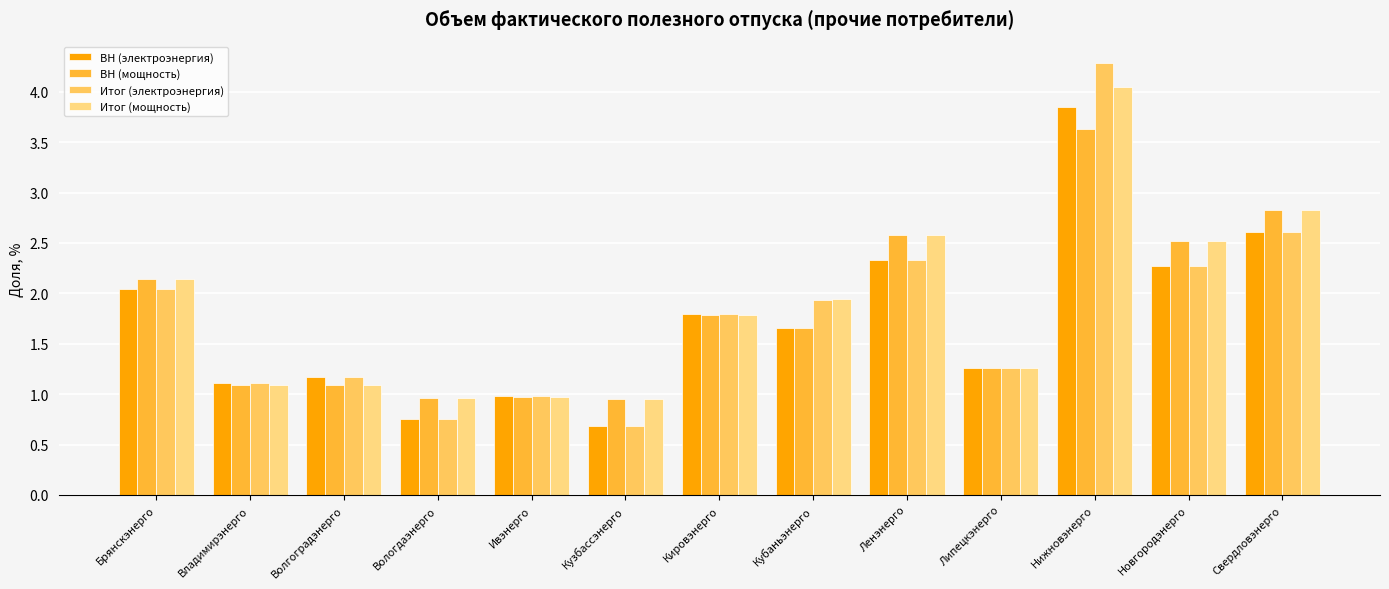

Count the number of categories in the chart.

13